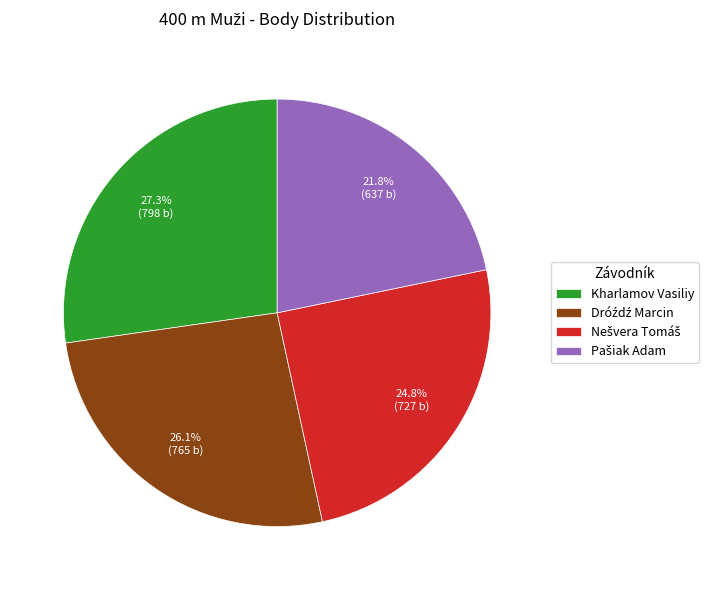

Which slice is the largest?

Kharlamov Vasiliy